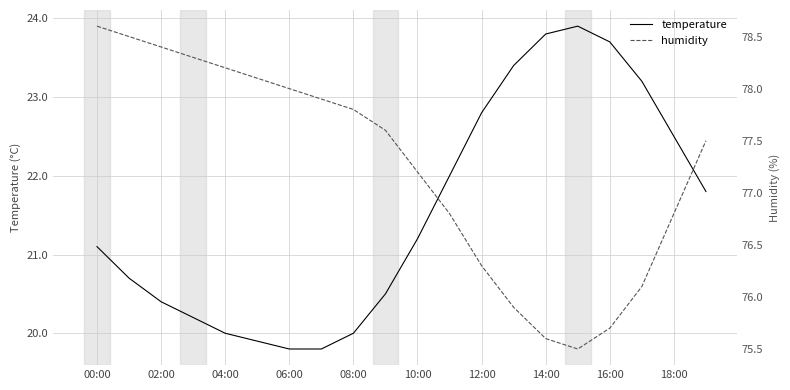

The value of temperature at 10:00 is 21.2. True or false?

True